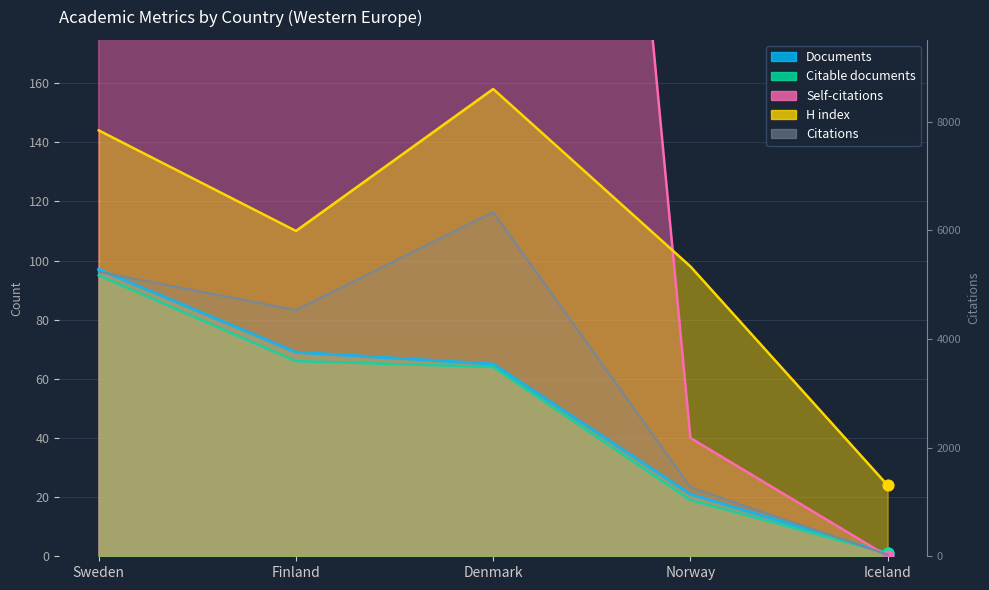

What is the total value across all series at Finland?

5105